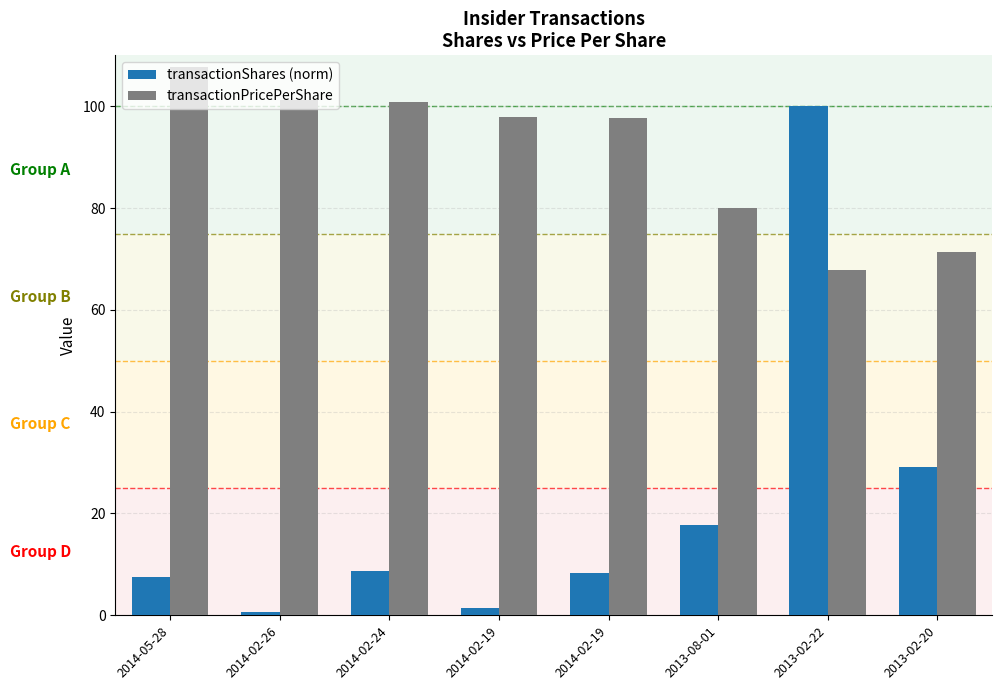

What is the maximum value shown in the chart?

107.7